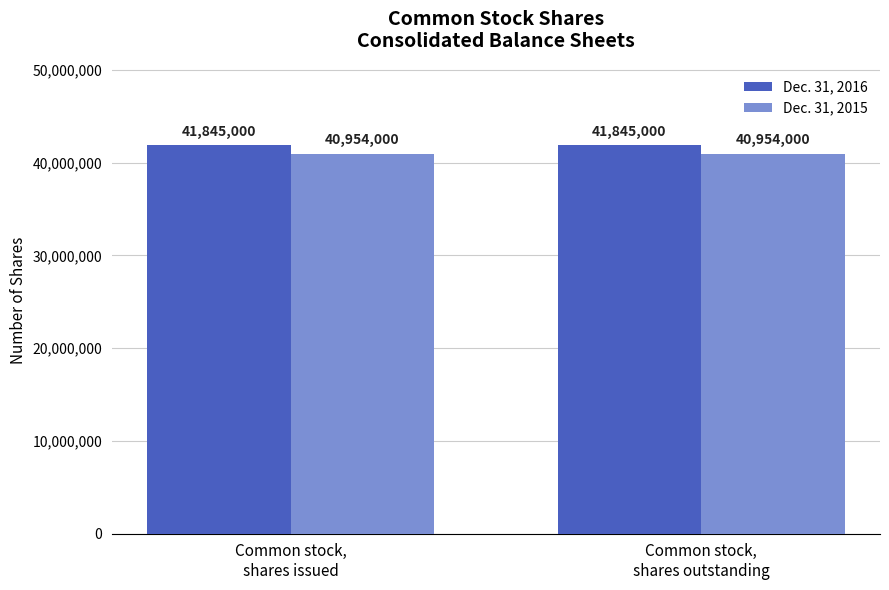

Rank the series by their average value, from lowest to highest.

Dec. 31, 2015, Dec. 31, 2016